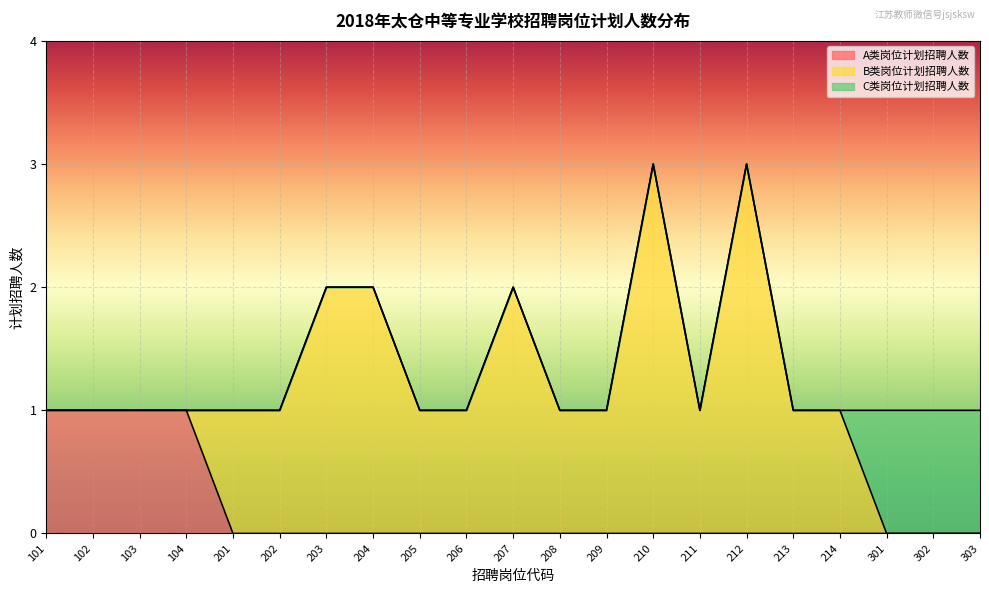

Between 102 and 210, which is larger?

102